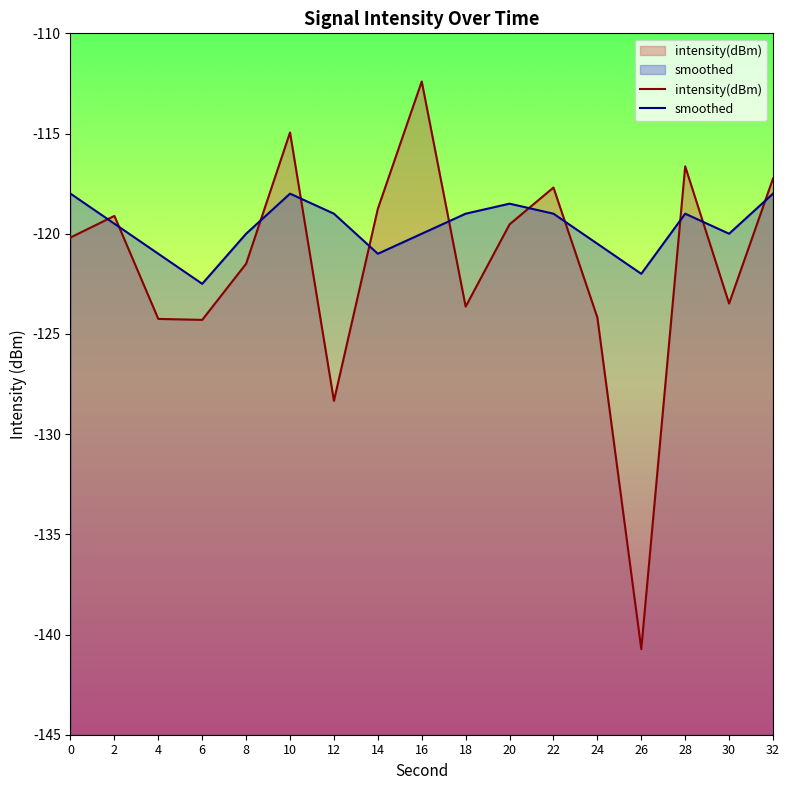

What is the minimum value shown in the chart?

-140.7